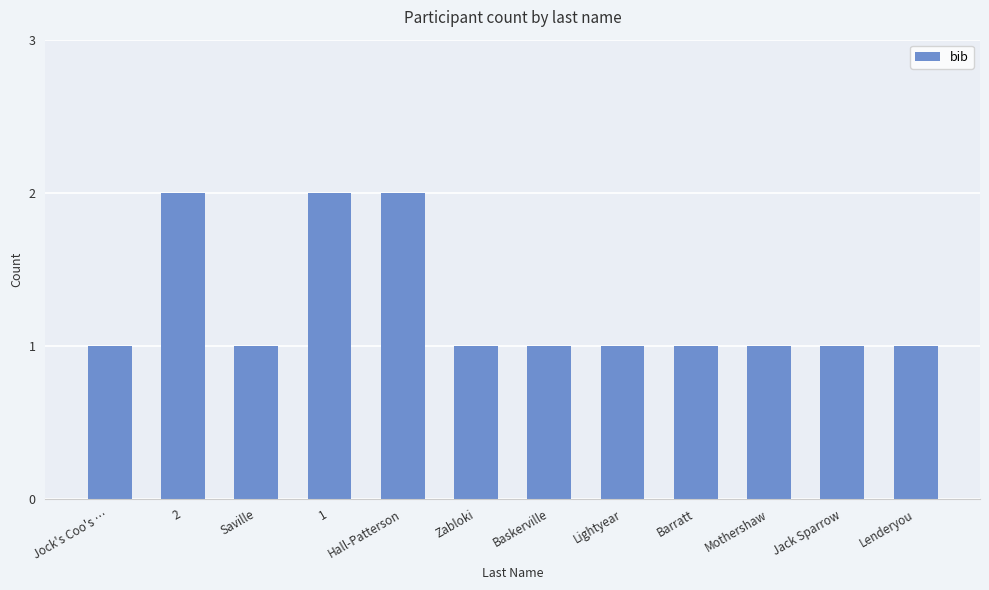

What is the value of the 11th bar from the left?

1